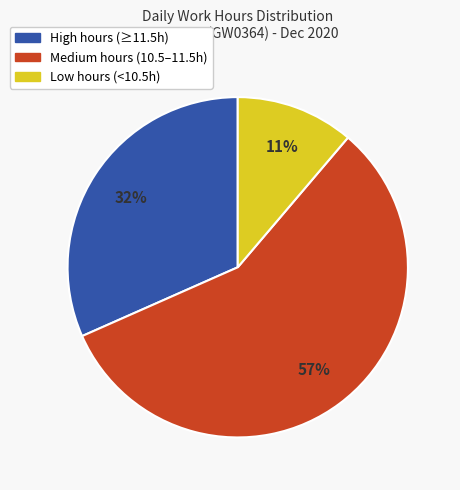

Count the number of slices in the pie.

3